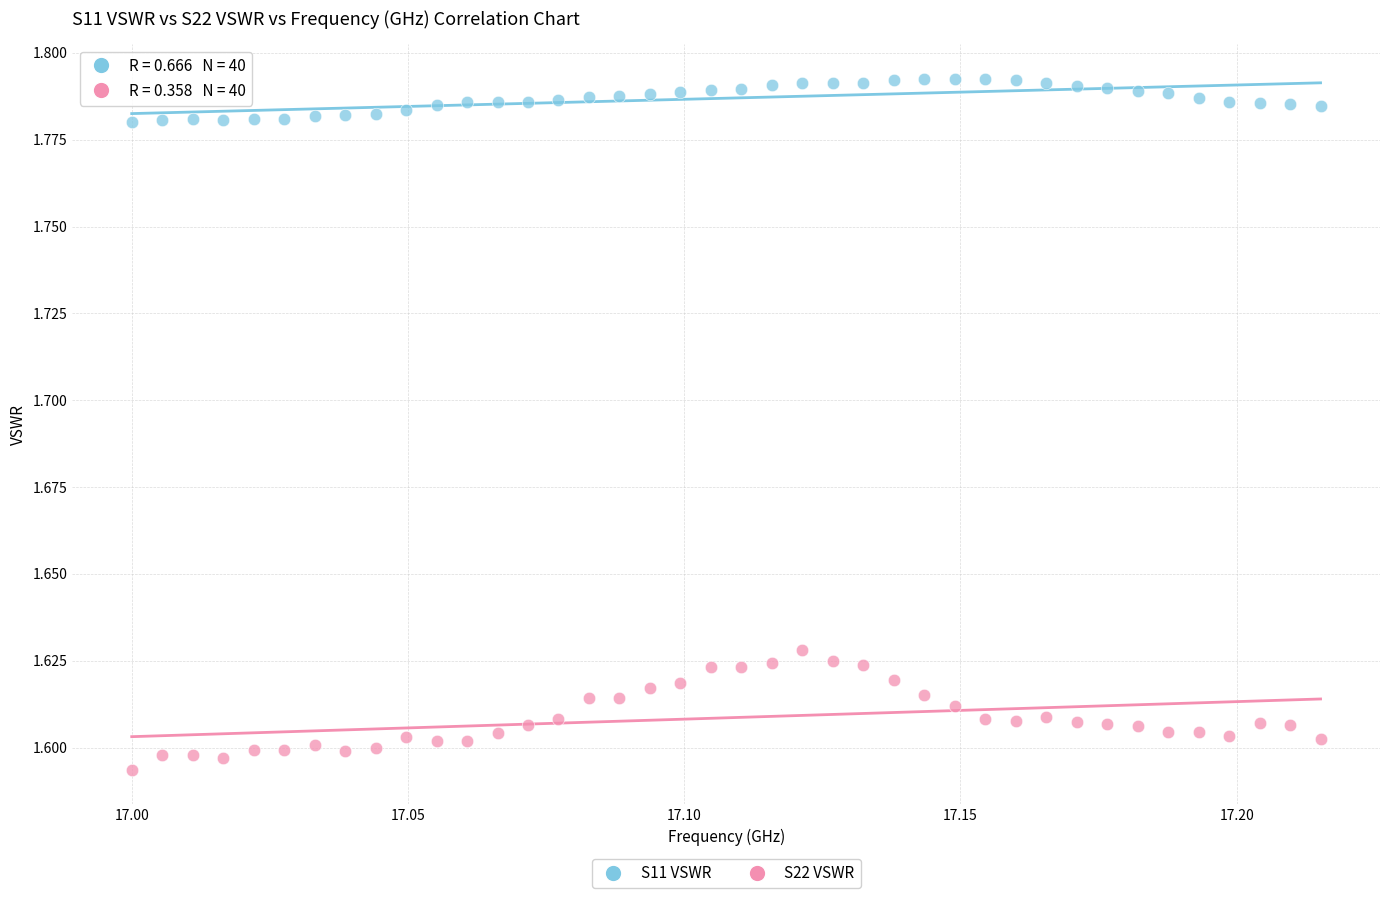

Which series has the widest spread of Y values?

S22 VSWR